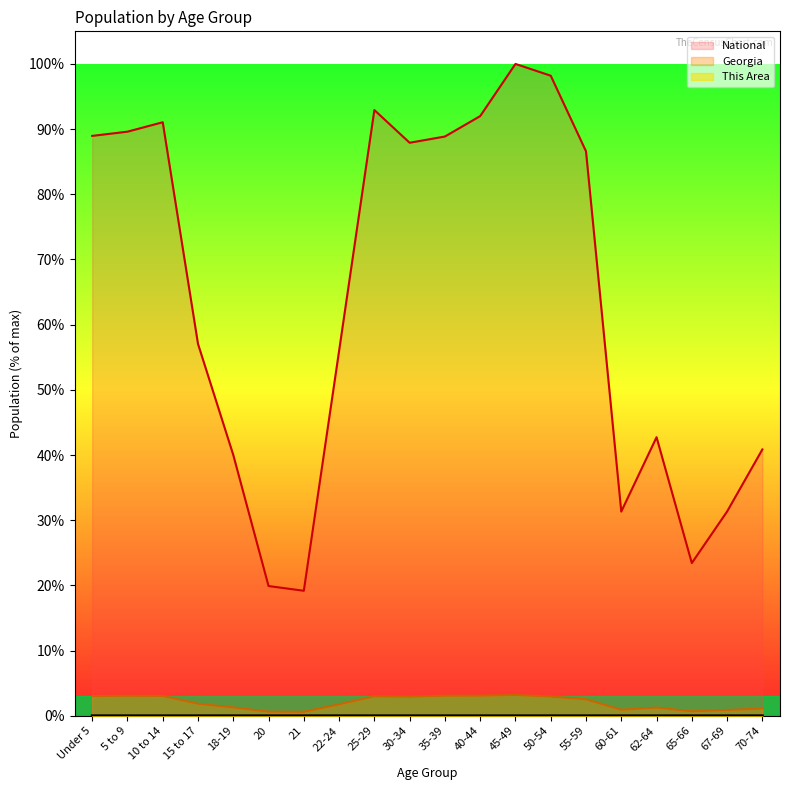

The value of This Area at 50-54 is 0.0. True or false?

True